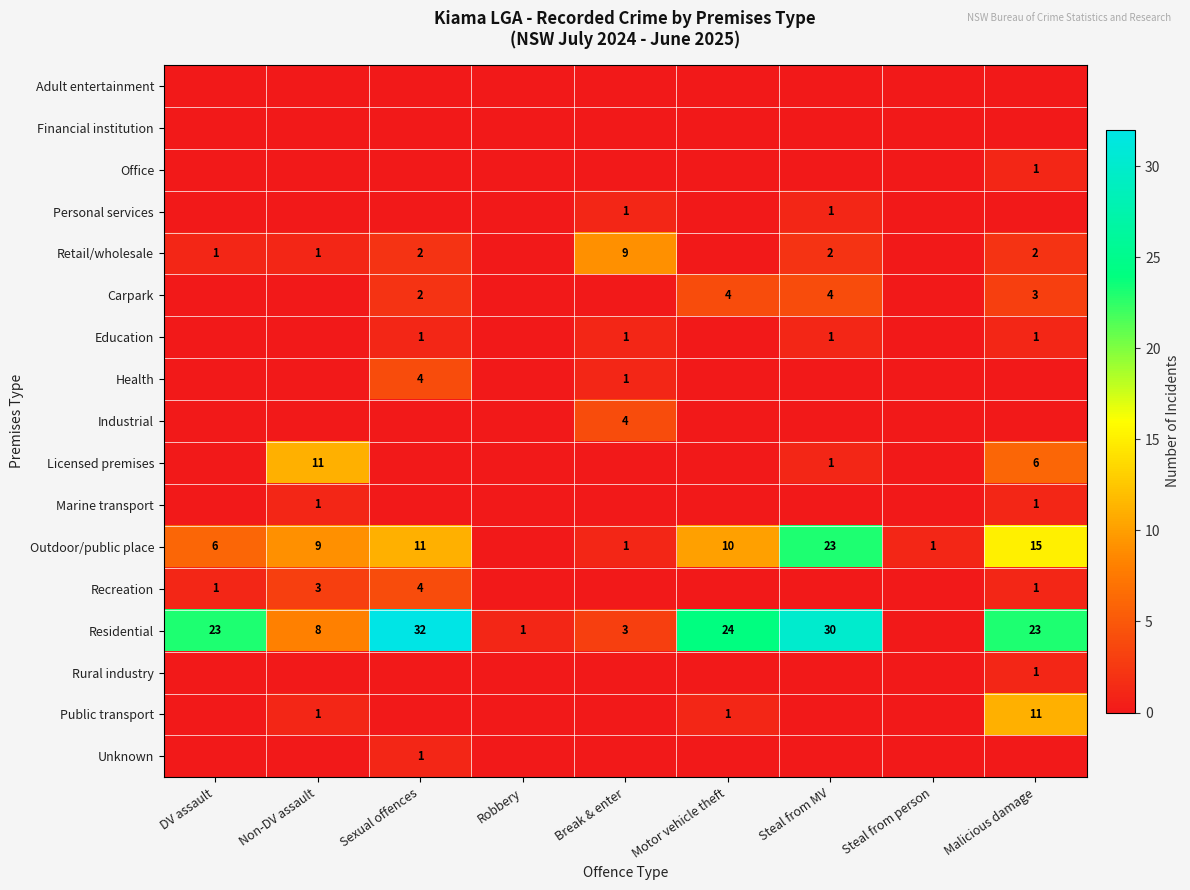

At which category is the sum across all series the highest?

Malicious damage